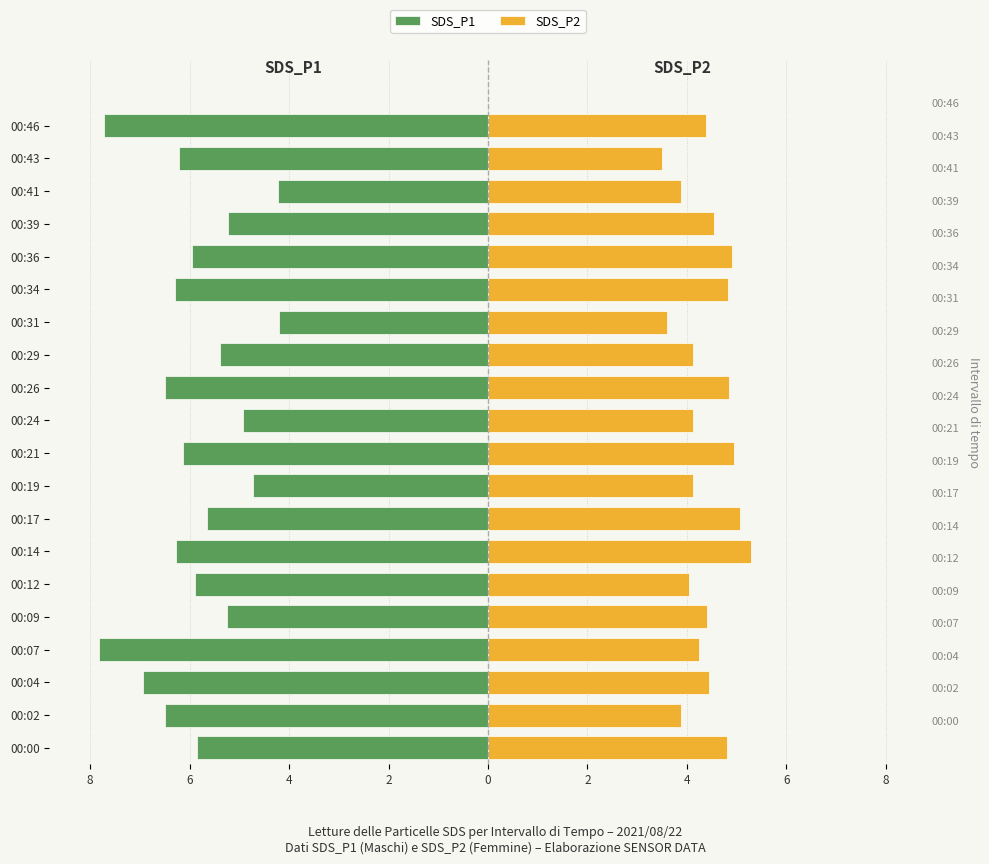

What is the average value of the SDS_P2 series?

4.4